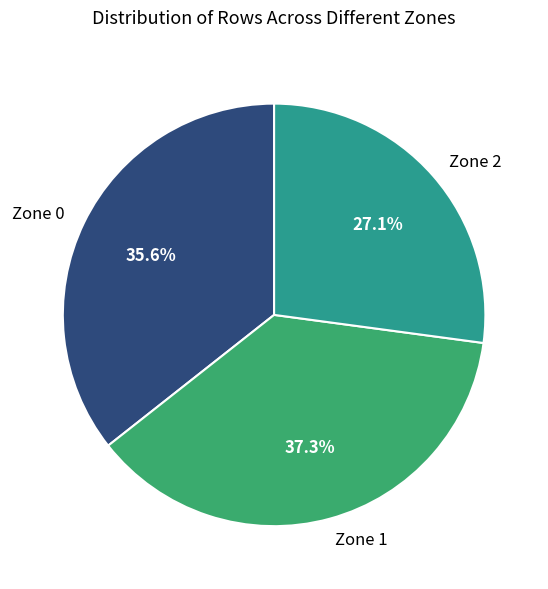

To the nearest percent, what portion does Zone 2 represent?

27%